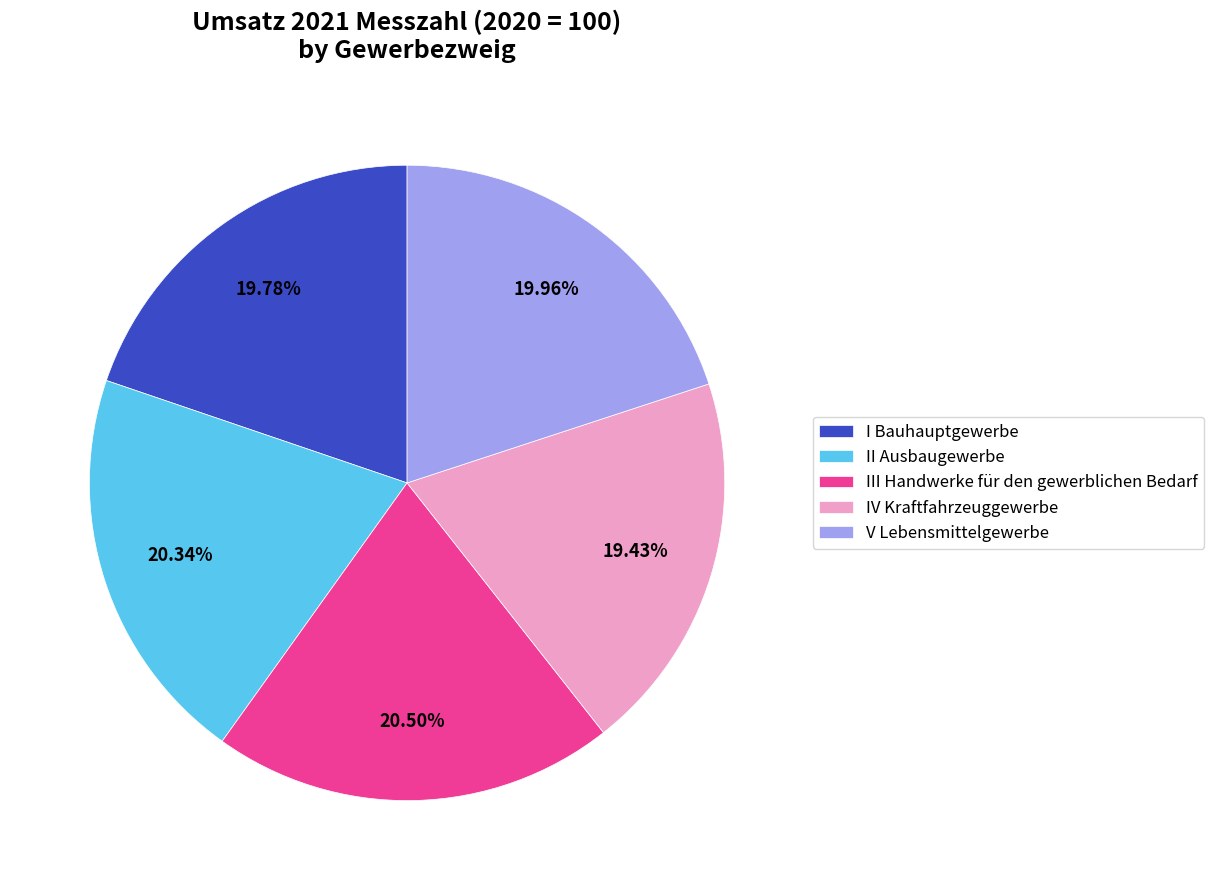

Approximately how many times larger is the value at IV Kraftfahrzeuggewerbe compared to V Lebensmittelgewerbe?

1.0